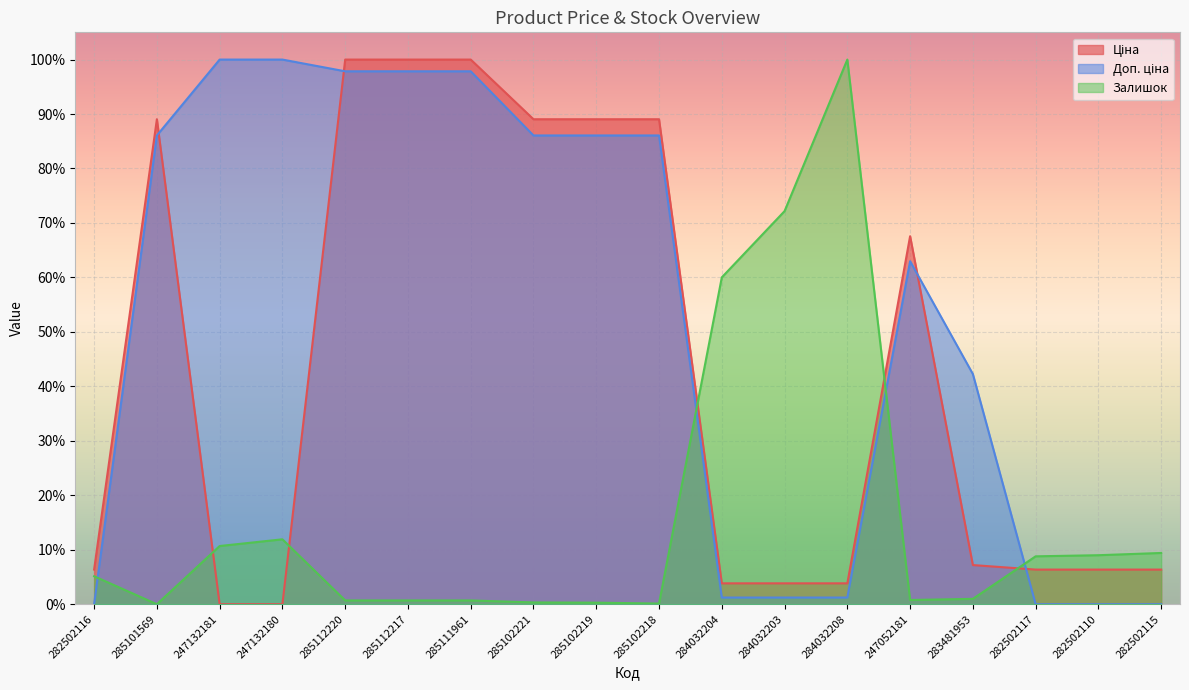

Which series has the widest spread of values?

Ціна